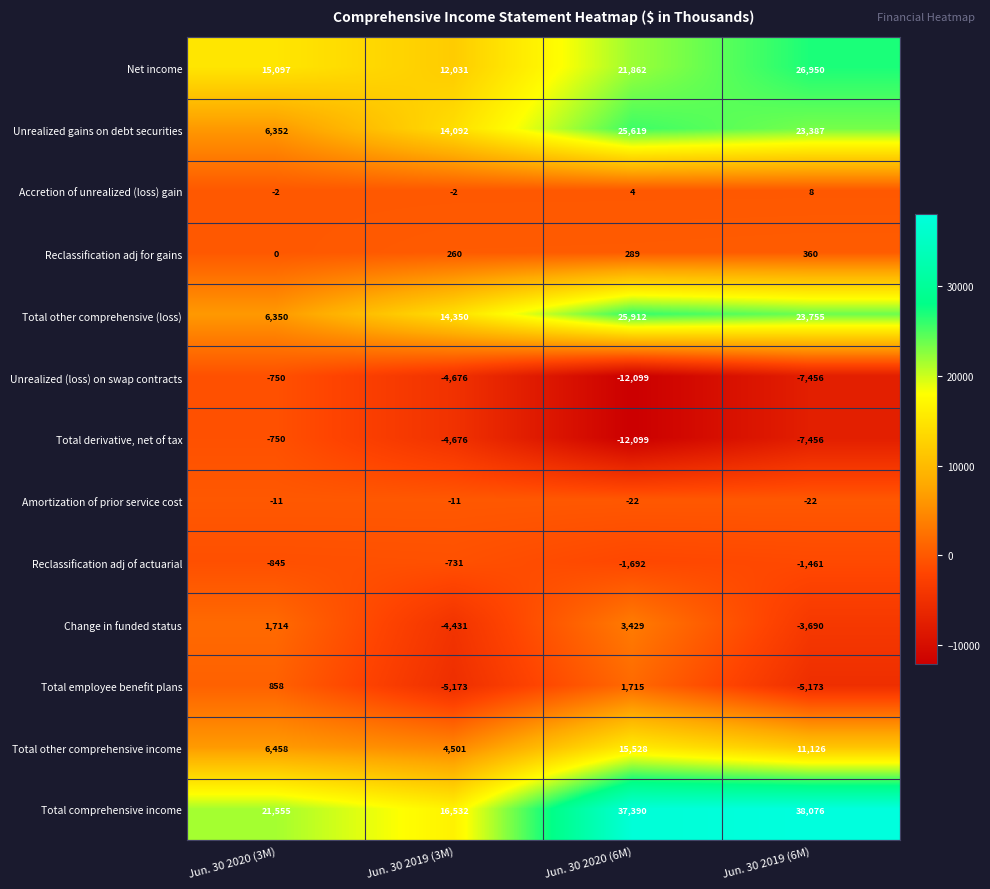

What is the spread (max minus min) of values at Jun. 30 2019 (3M)?

21705